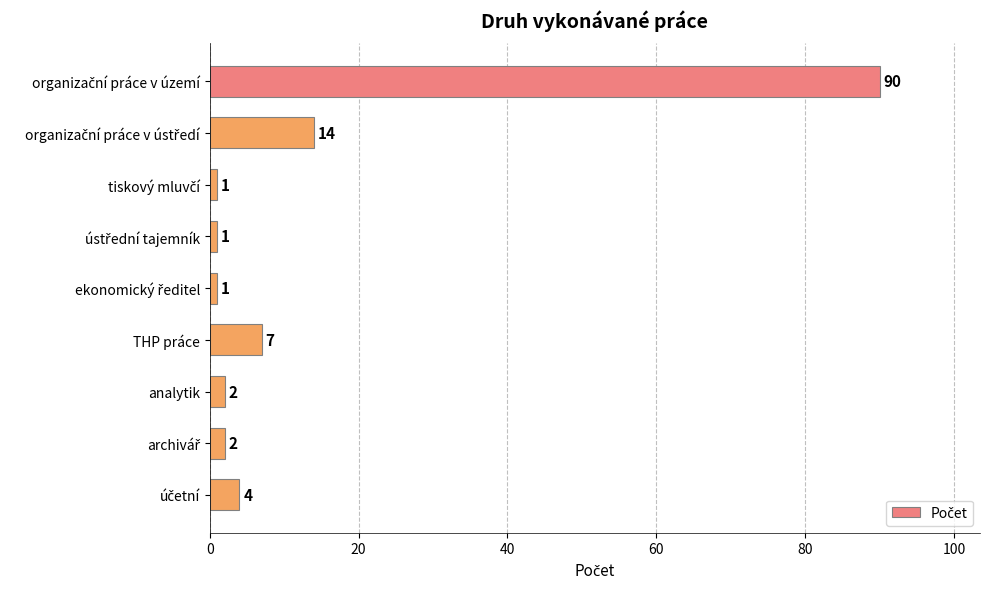

What is the minimum value shown in the chart?

1